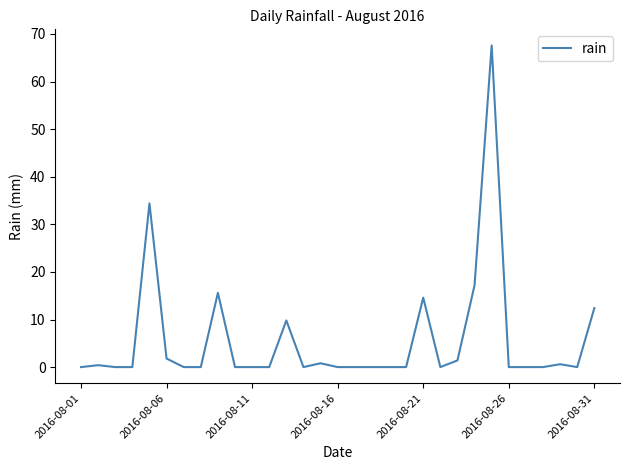

What is the difference between the maximum and minimum values?

67.6